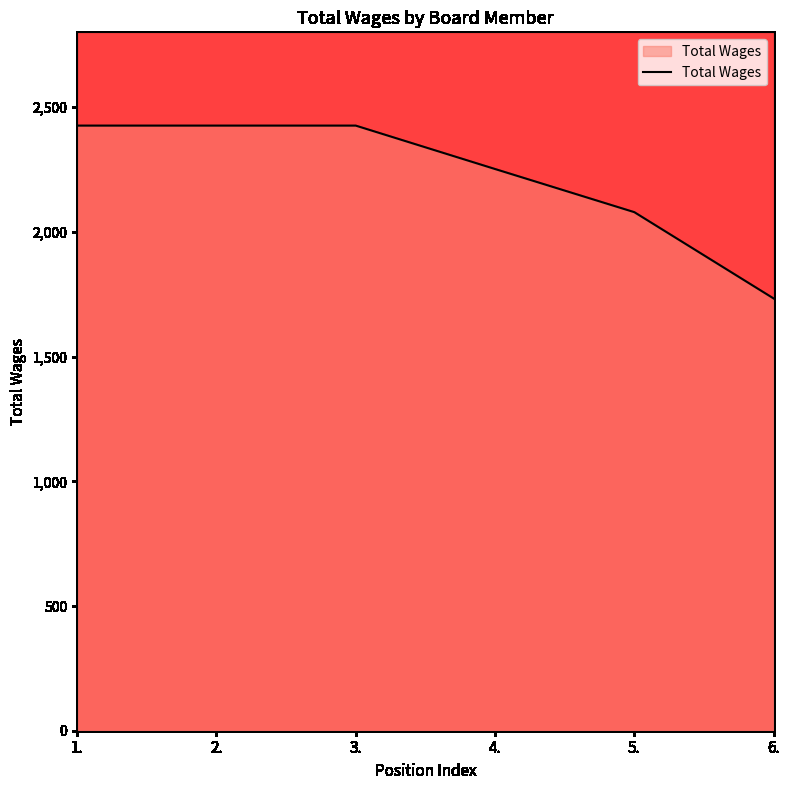

True or false: the data has more than 2 interior local peaks.

False